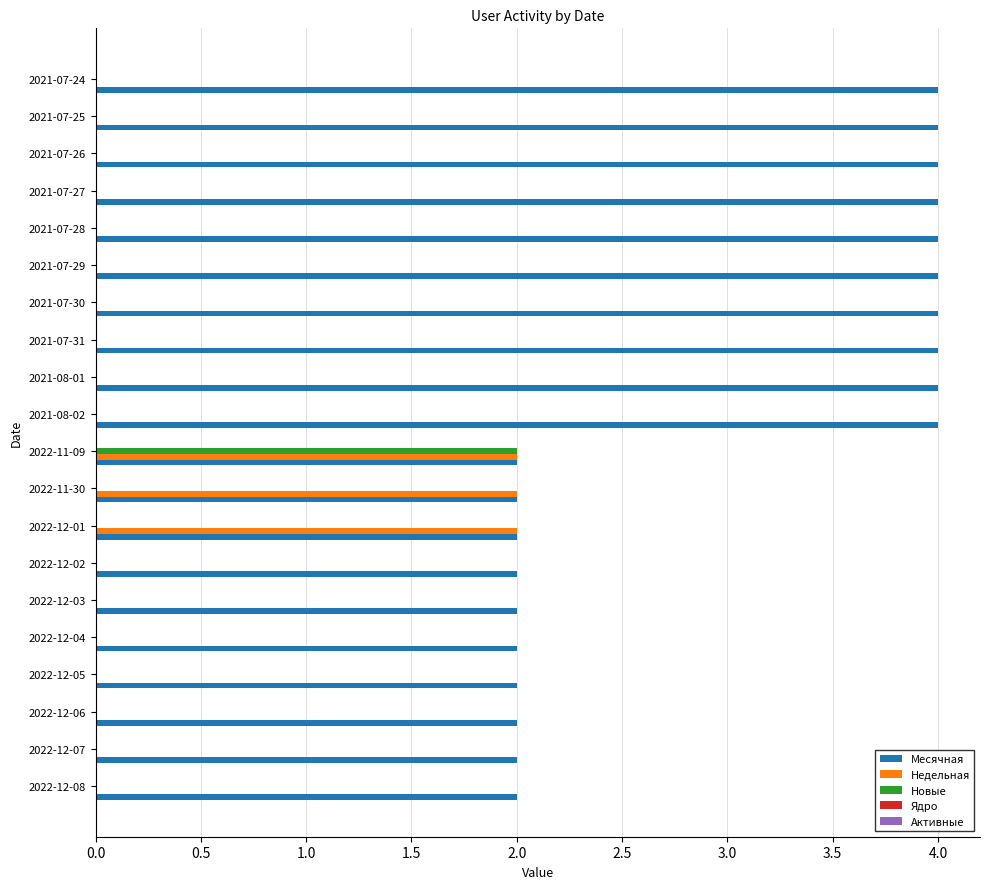

Is it true that Месячная equals 1 at 2022-12-06?

False